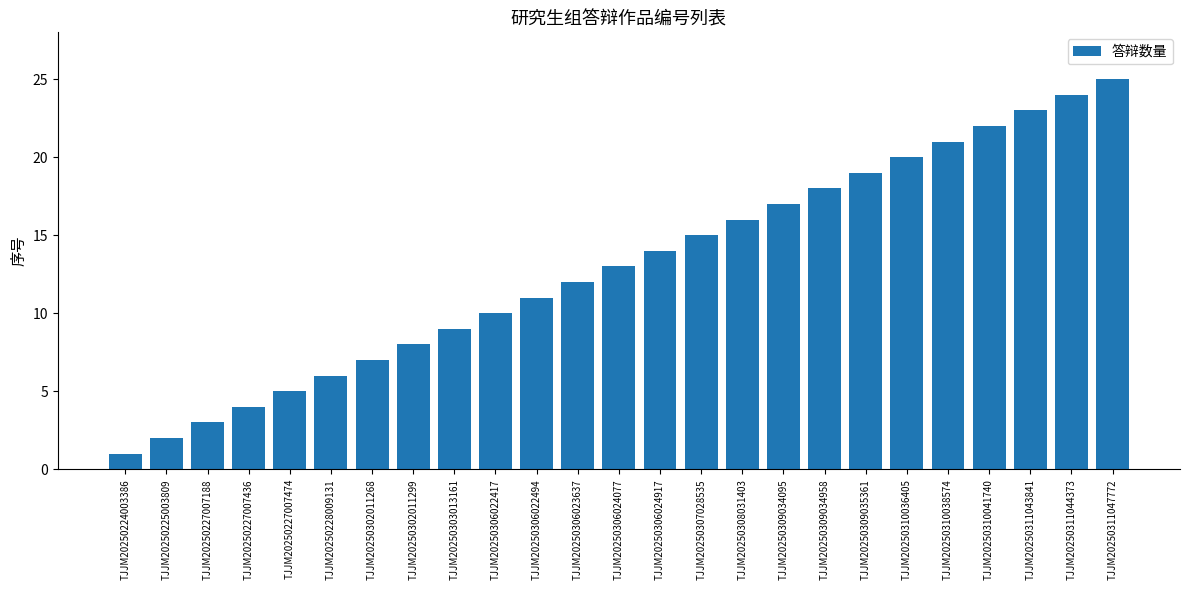

True or false: the data shows 22 at TJJM20250307028535.

False